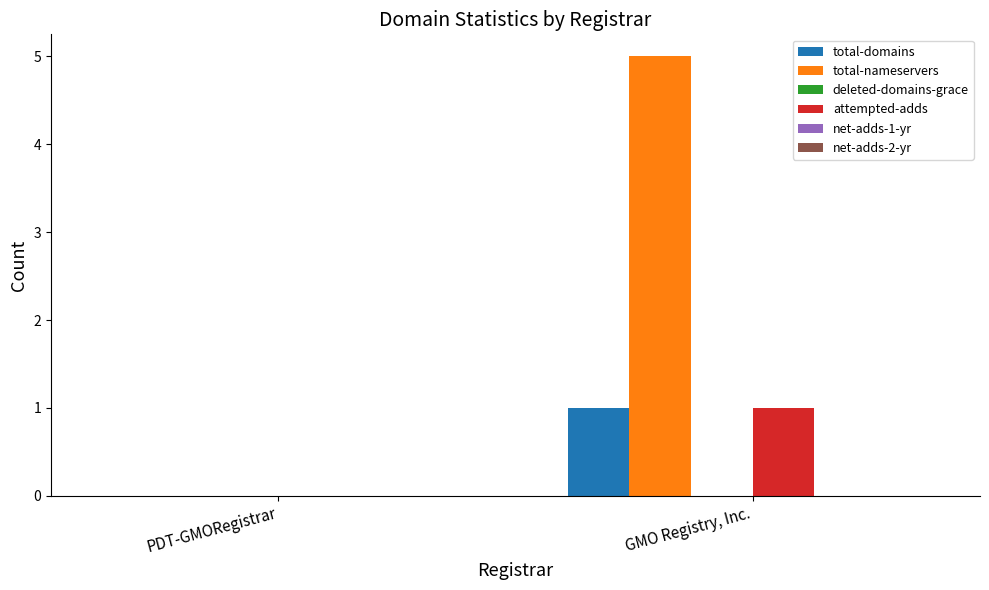

How many series are shown in this chart?

3